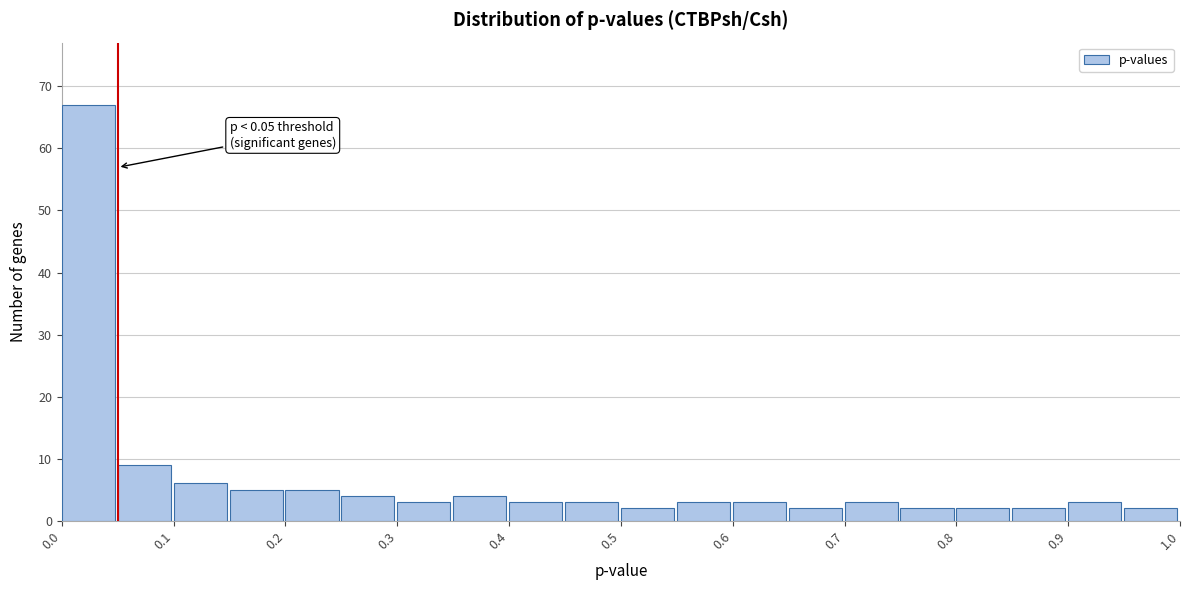

Over which range of the x-axis is the bar tallest?

0.00 to 0.05